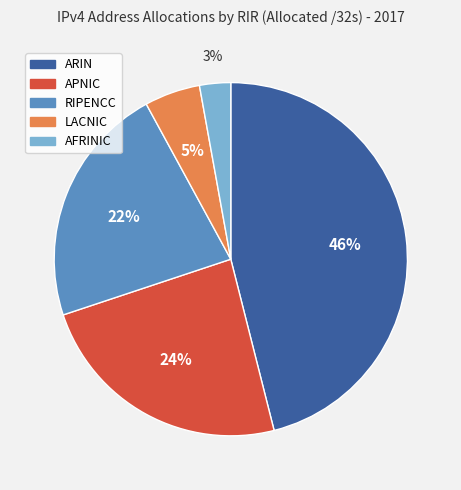

Do AFRINIC and ARIN together represent more than half of the pie?

No